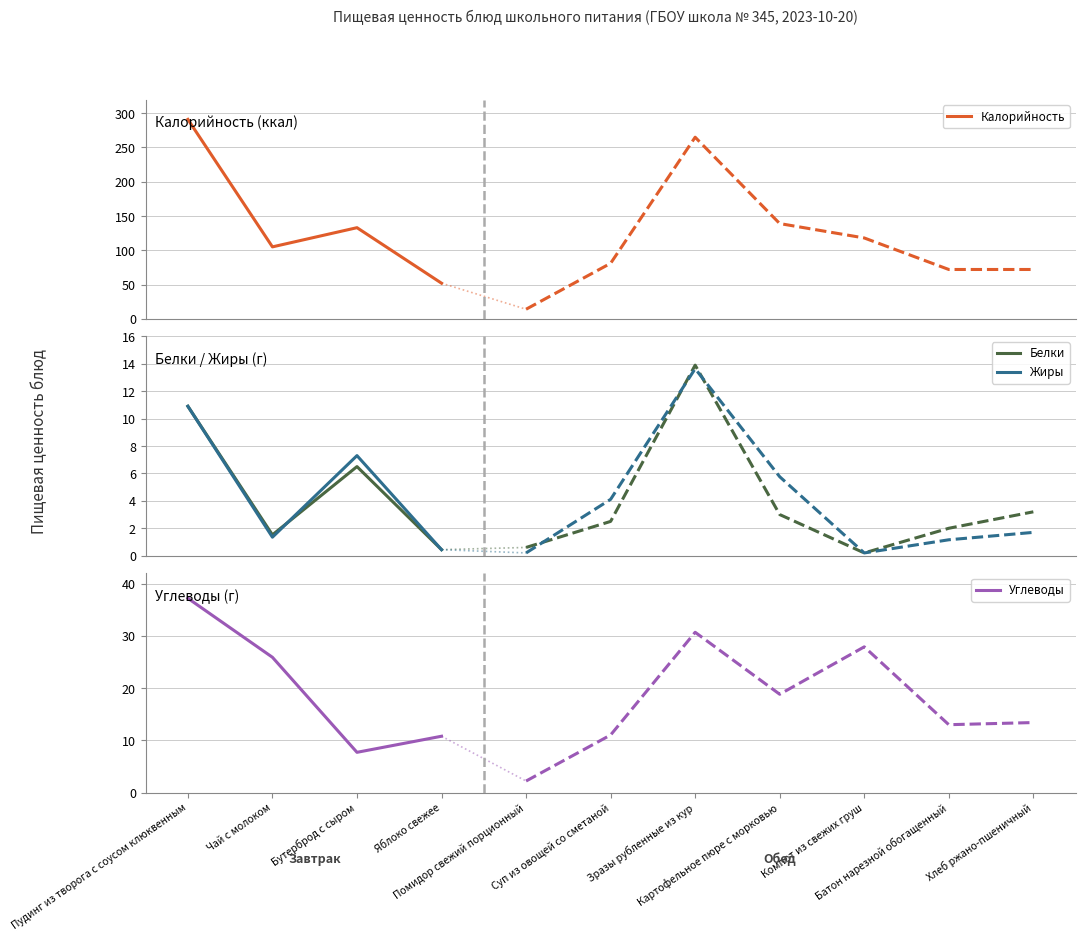

At which category is the sum across all series the highest?

Пудинг из творога с соусом клюквенным